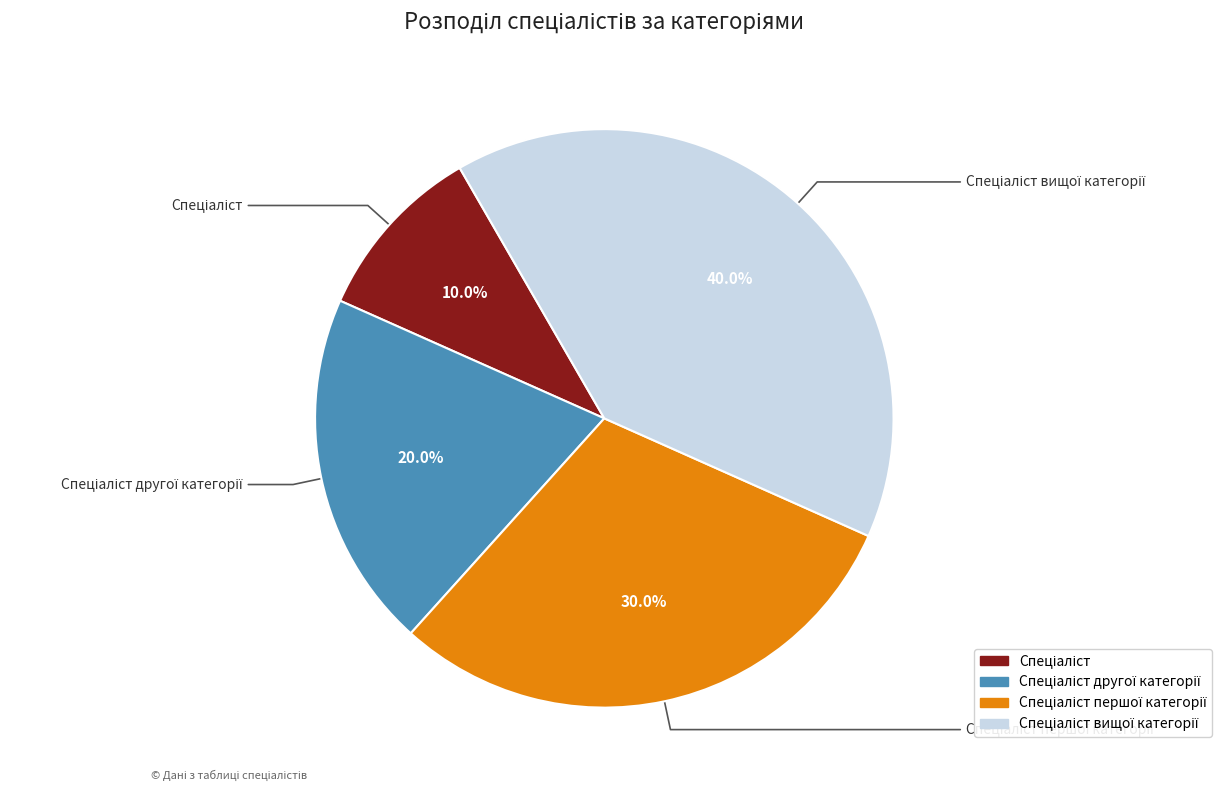

Does any single category account for the majority?

No